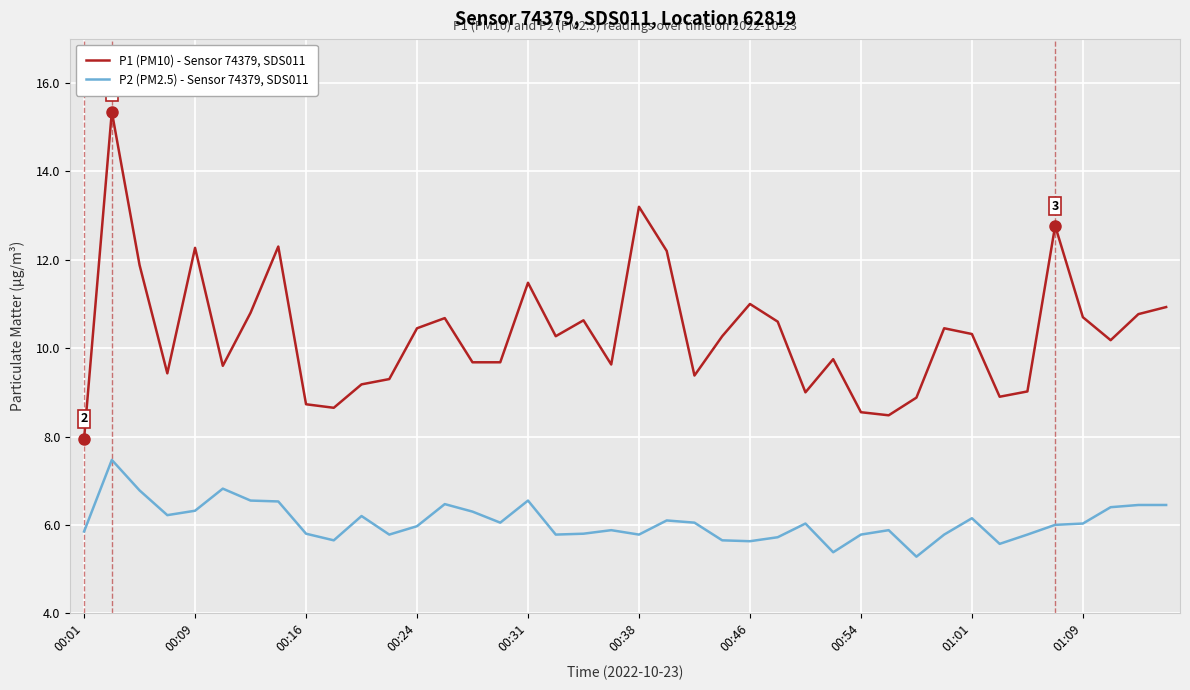

What is the smallest value displayed?

5.3